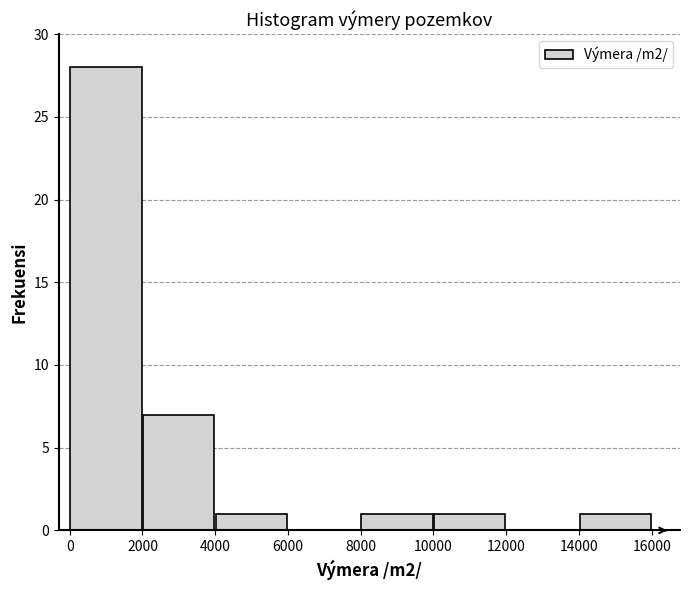

Which range on the x-axis has the tallest bar?

0 to 2000